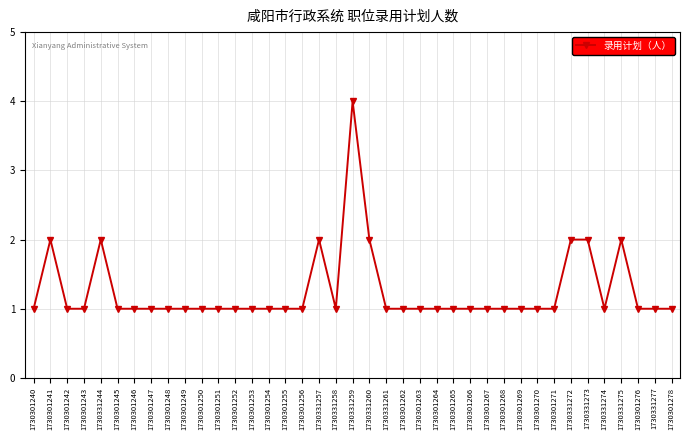

What is the label of the 23rd point from the left?

1730301262